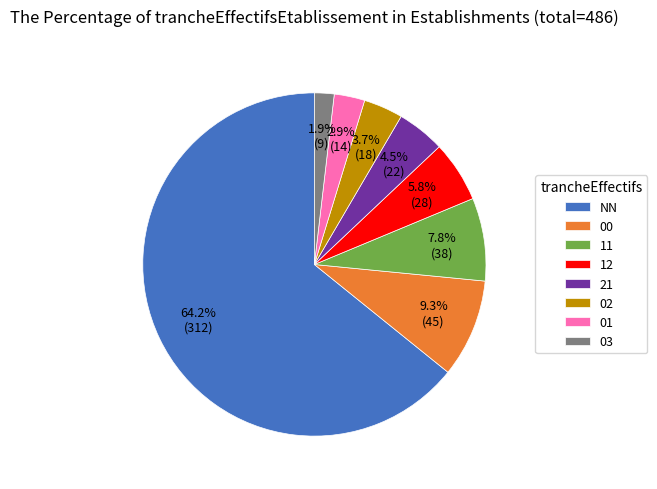

To the nearest percent, what is the difference between the 02 and 00 slice percentages?

6%